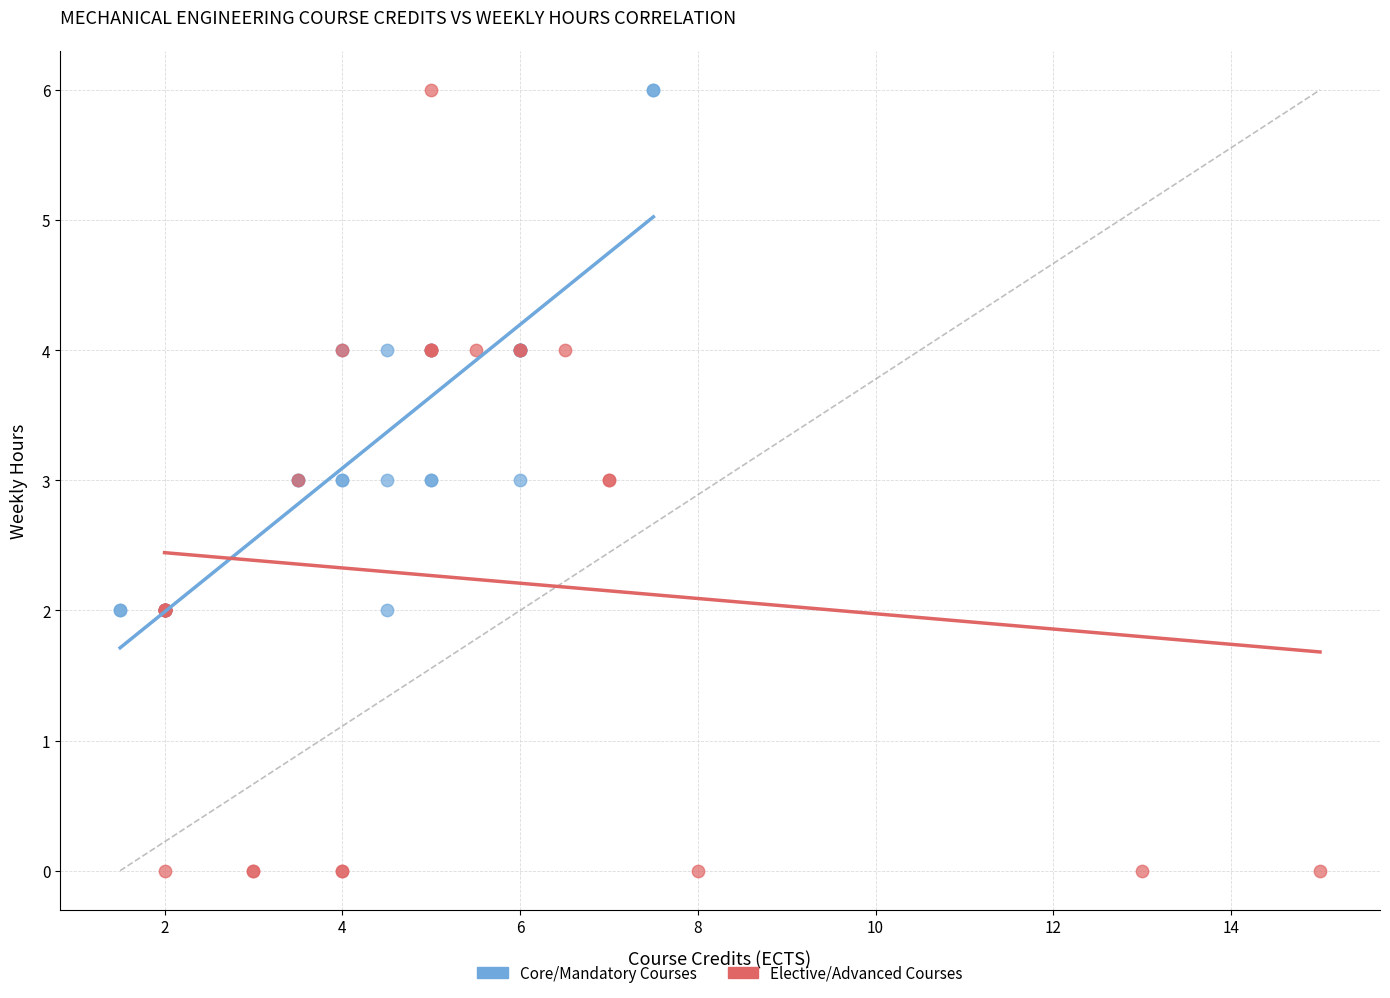

Which series contains the lowest Y value?

Elective/Advanced Courses